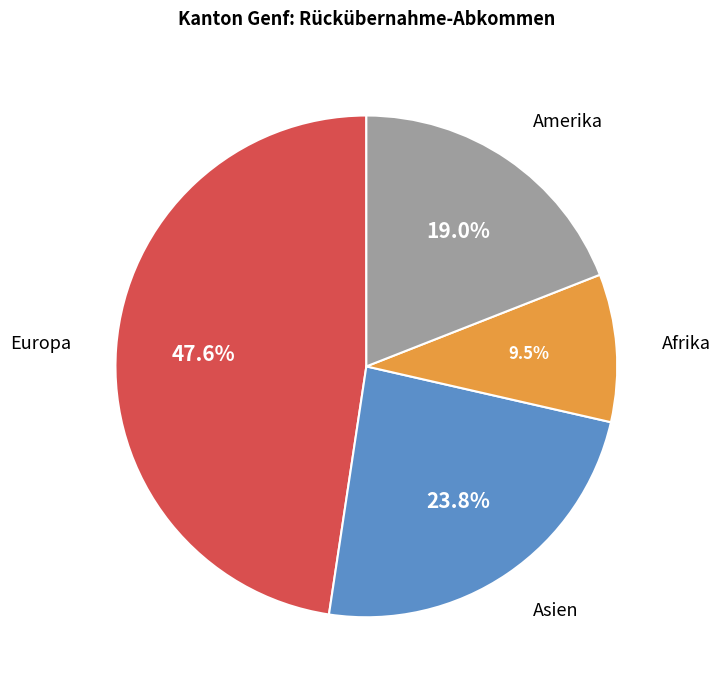

Is there any slice that represents more than half of the pie?

No